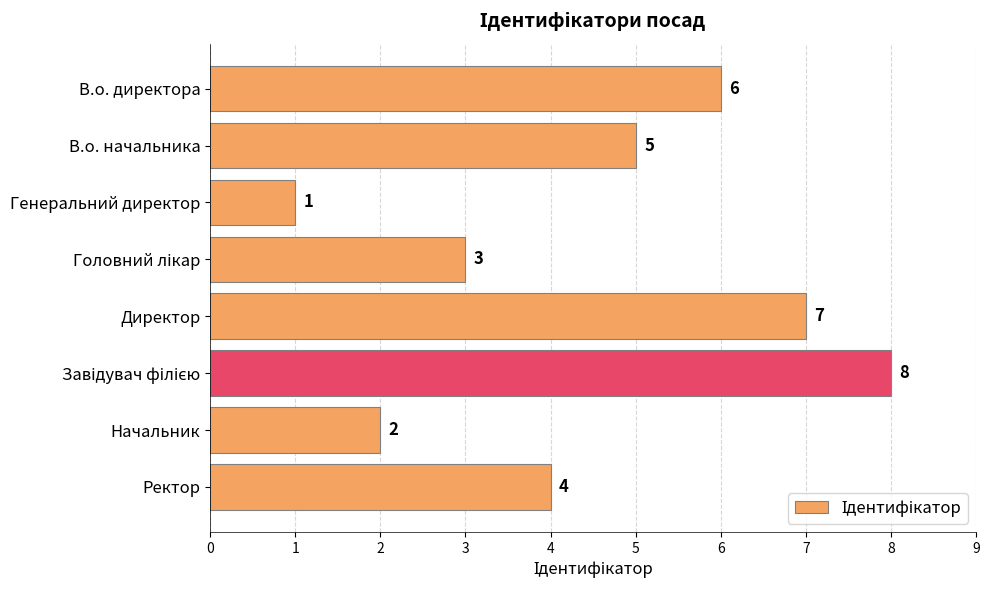

Reading top to bottom, list all the values displayed in this chart.

6	5	1	3	7	8	2	4